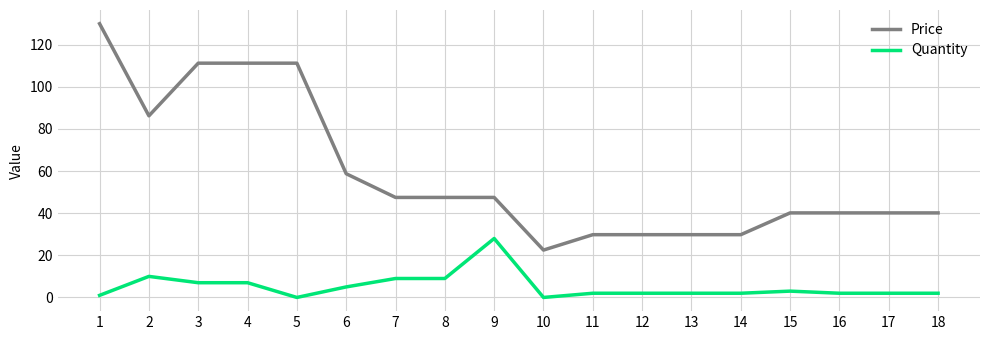

Which series has the largest total across all categories?

Price